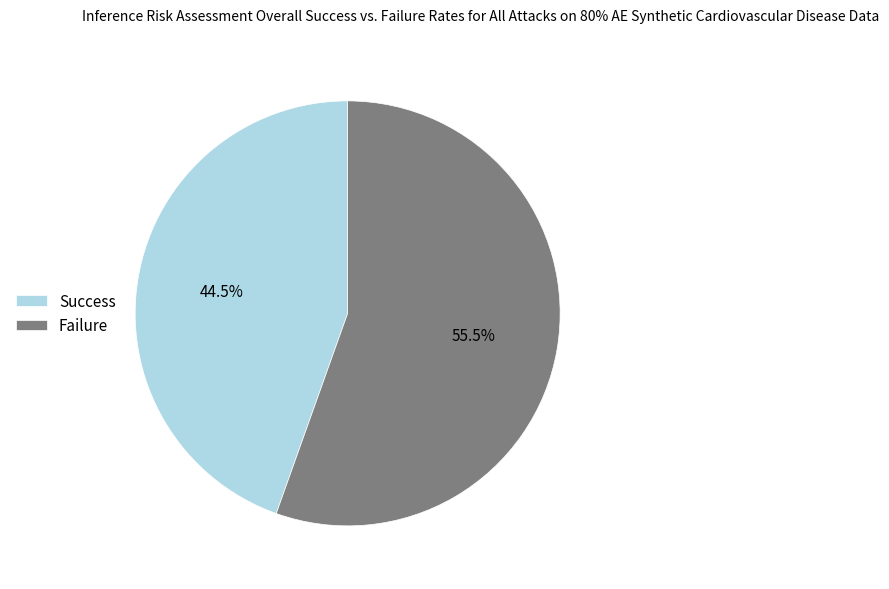

What is the largest slice in the pie chart?

Failure